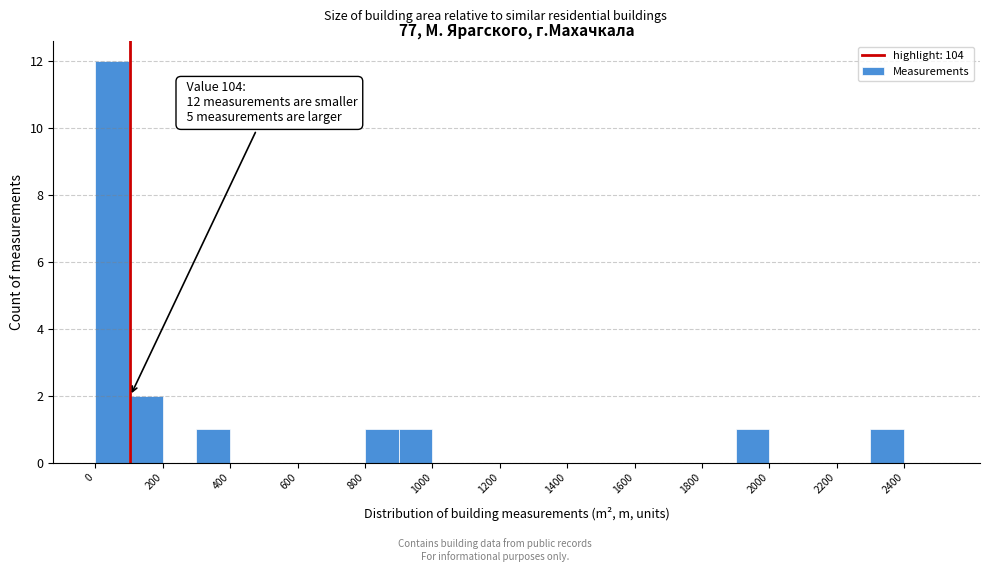

Over which range of the x-axis is the bar tallest?

0 to 100